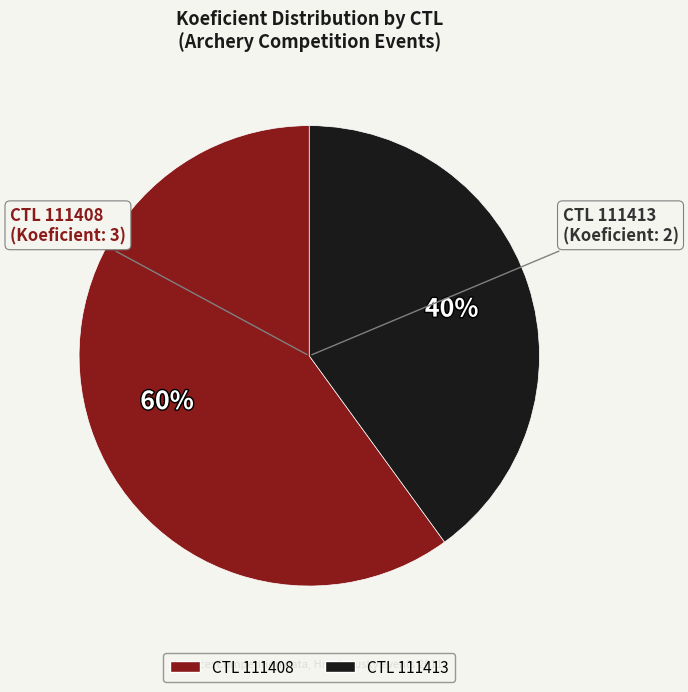

To the nearest percent, what is the average slice percentage?

50%